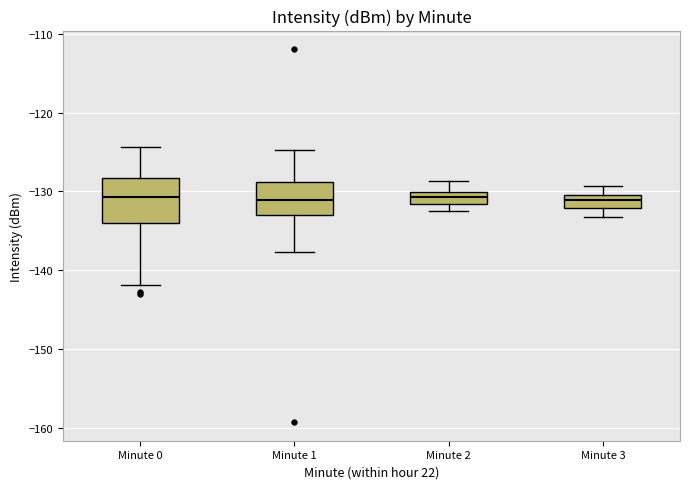

Reading left to right, read every box against the y-axis: the position of its median line, the range the box covers, and the ends of its whiskers. The values are not printed on the chart, so give them approximately, as read against the axis.

Minute 0: median -131, box -134 to -128, whiskers -142 to -124
Minute 1: median -131, box -133 to -129, whiskers -138 to -125
Minute 2: median -131, box -132 to -130, whiskers -132 (below the box's lower edge) to -129
Minute 3: median -131, box -132 to -130, whiskers -133 to -129